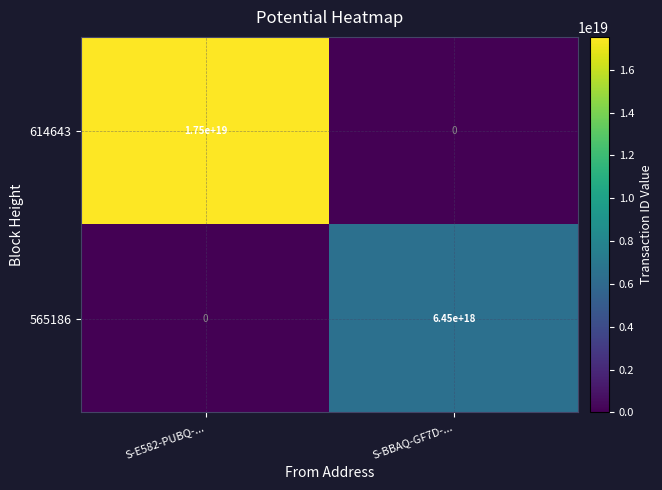

At which label is 614643 closest to 8750000000000000000?

S-E582-PUBQ-...